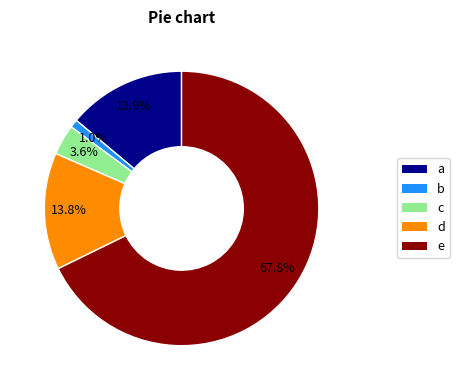

Is there a majority slice in this chart?

Yes